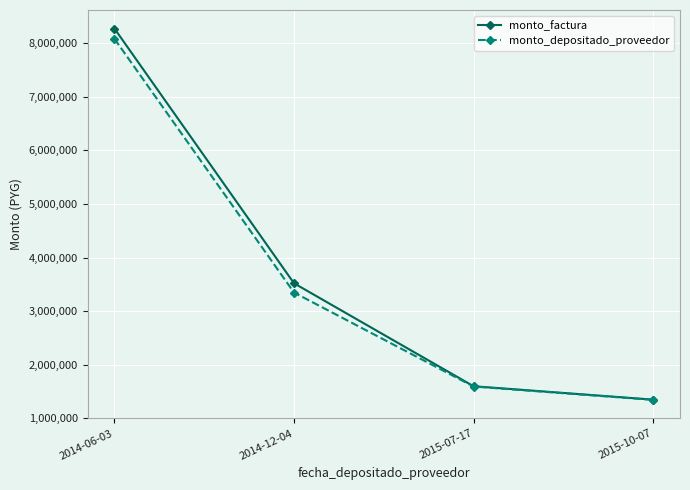

What is the sum of the monto_depositado_proveedor values at 2015-07-17 and 2015-10-07?

2939389